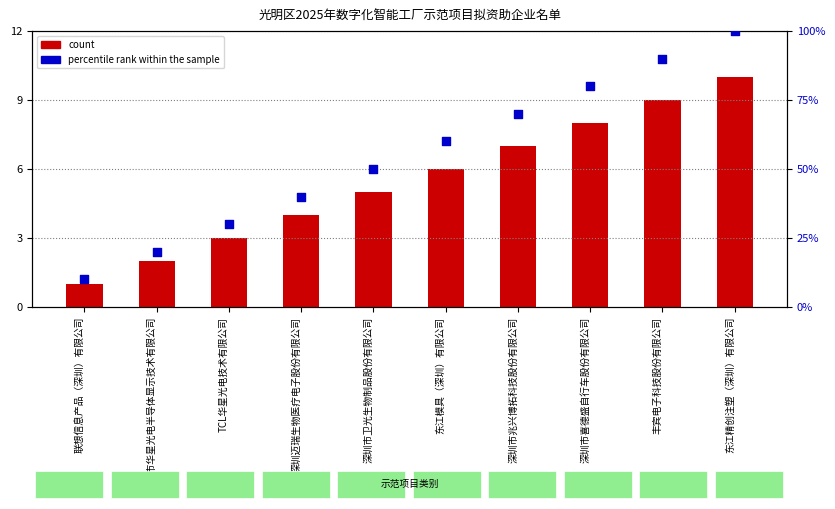

At how many categories does at least one series exceed 24?

8